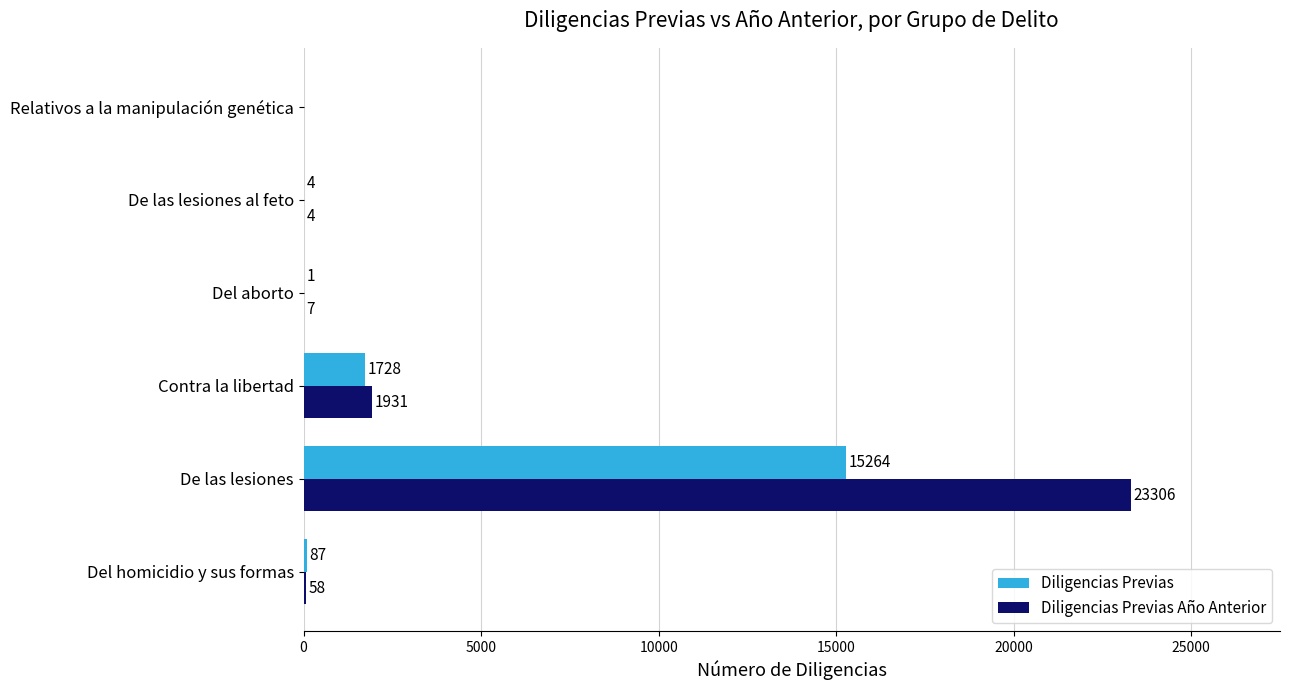

Between Del homicidio y sus formas and Relativos a la manipulación genética, which series saw the biggest shift?

Diligencias Previas